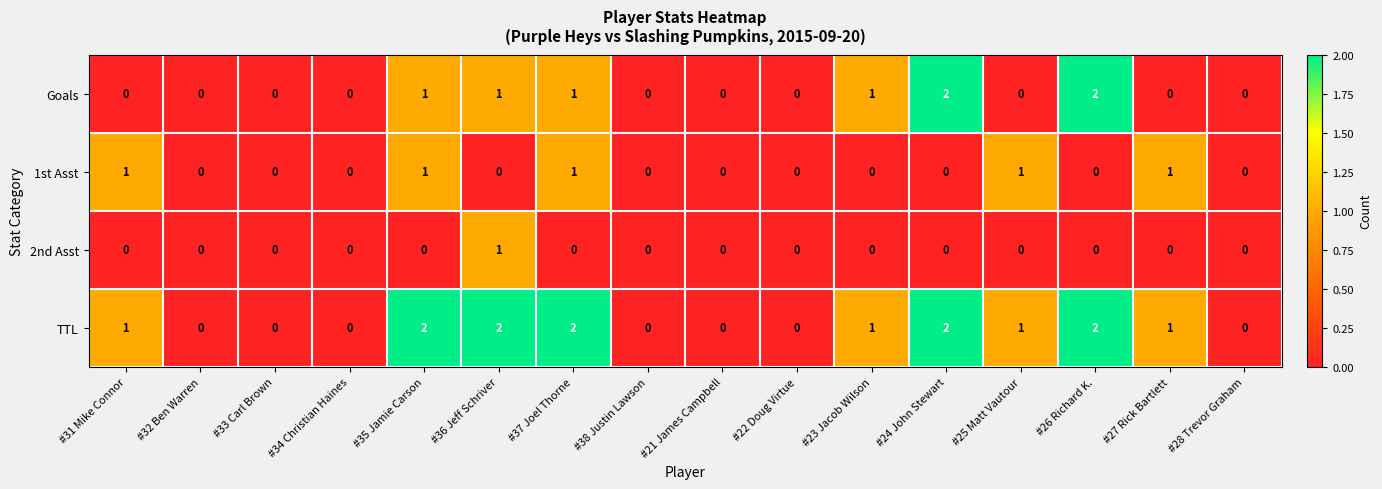

Which series has the largest total across all categories?

TTL